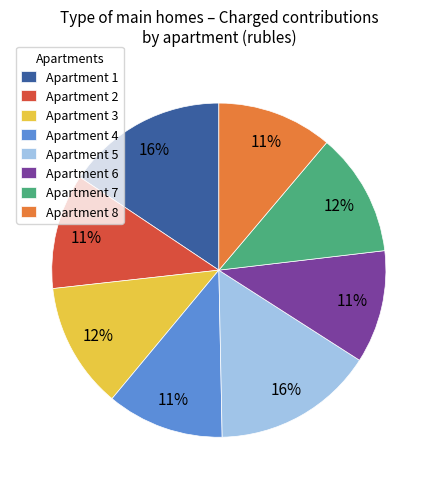

To the nearest percent, what percentage of the pie is Apartment 4?

11%